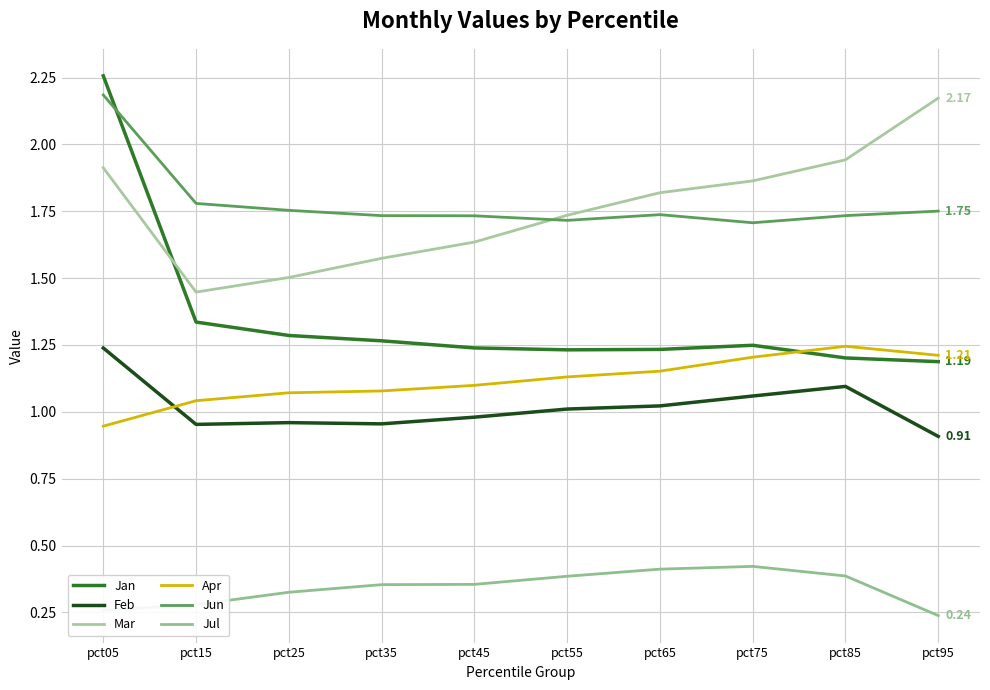

What is the sum of the Mar values at pct75 and pct55?

3.6